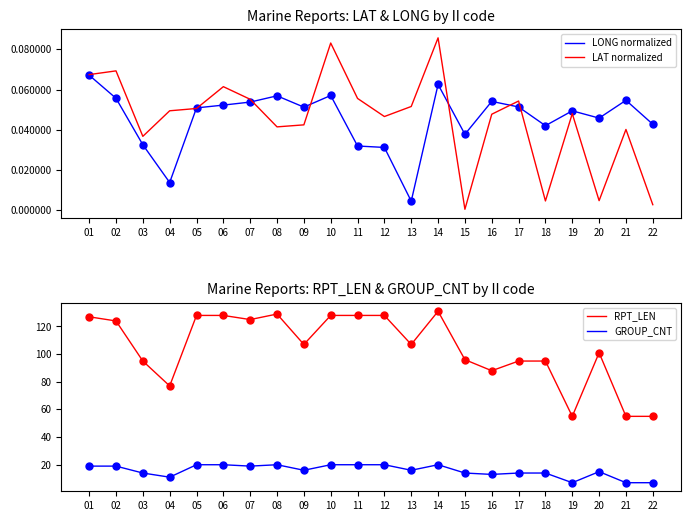

What are all the series names shown in the legend?

LONG normalized, LAT normalized, RPT_LEN, GROUP_CNT